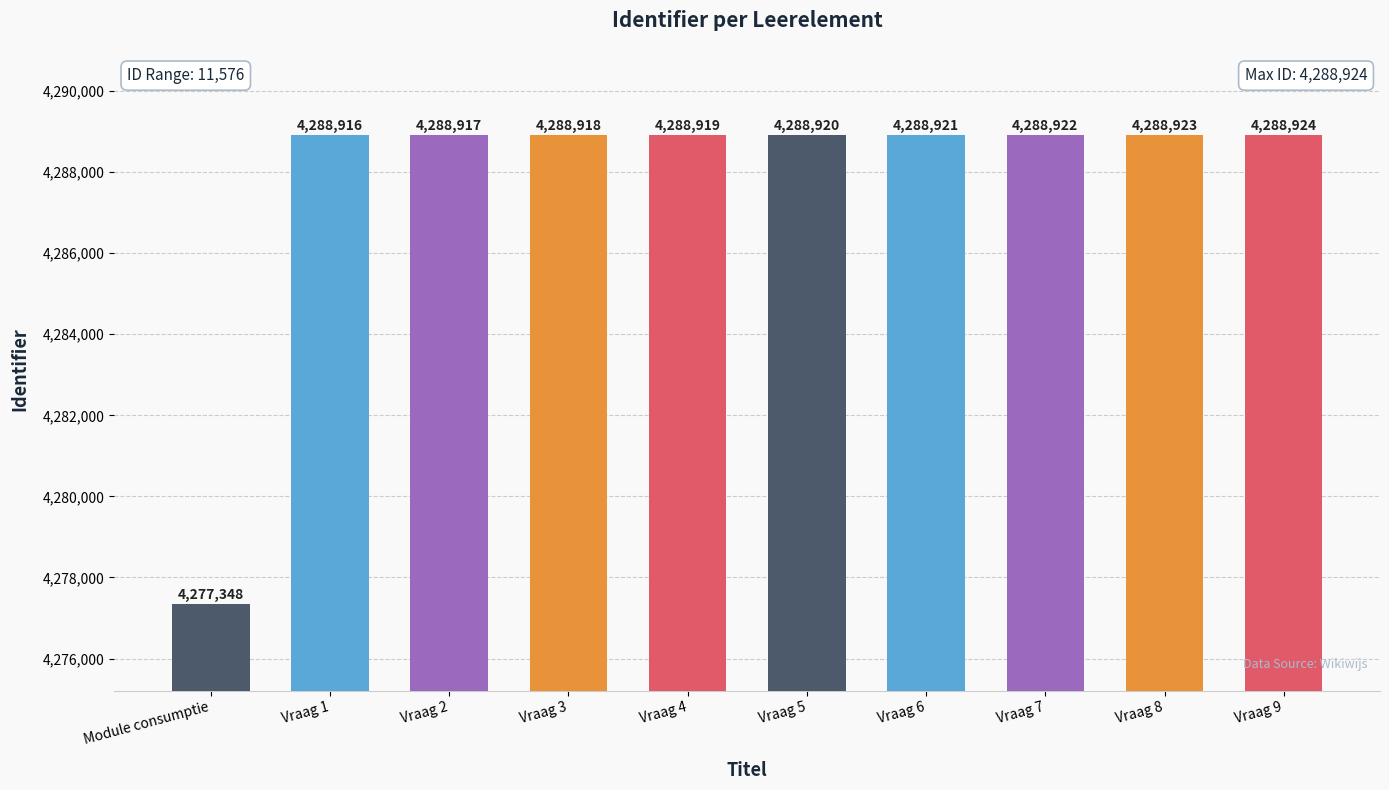

What is the difference between the maximum and minimum values?

11576